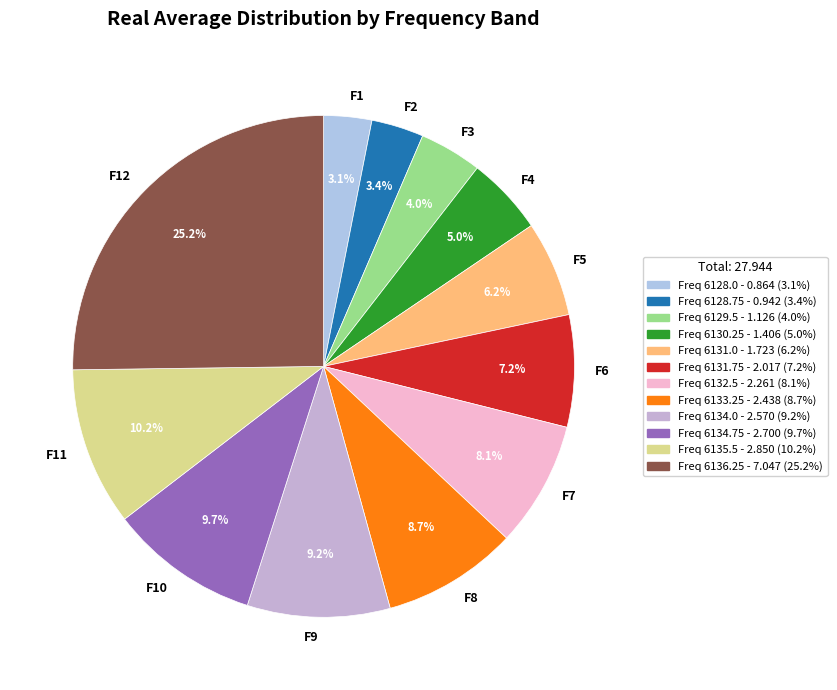

Does F2 represent more than half of the total?

No